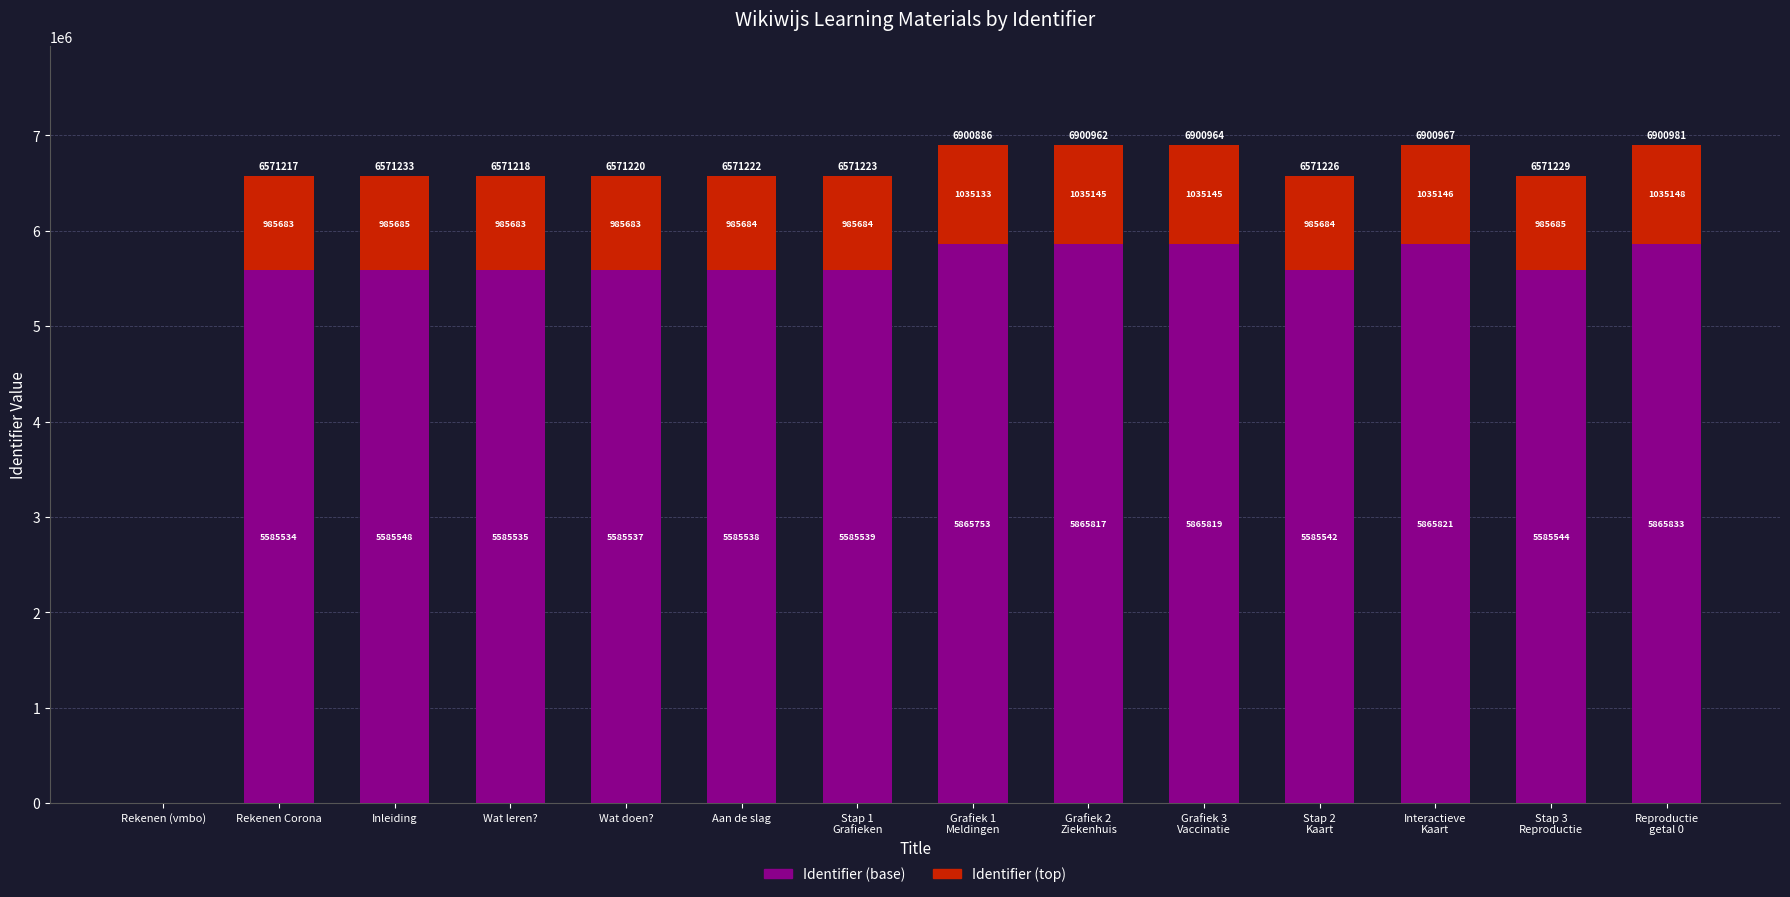

True or false: Identifier (base) has a value of 1694274 at Wat doen?.

False